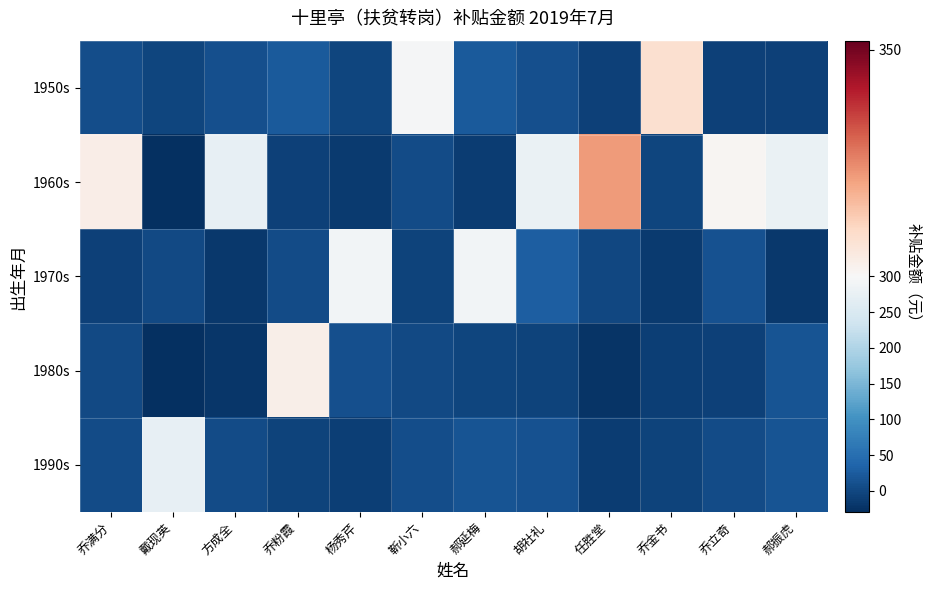

Reading left to right, list all the values displayed in this chart.

1950s: 乔满分=7.5	戴现英=-2.1	方成全=9.7	乔粉霞=22.8	杨秀芹=-3.5	靳小六=296.5	郝延梅=23.7	胡社礼=11.5	任胜堂=-7.0	乔金书=308.1	乔立奇=-7.0	郝振虎=-7.0
1960s: 乔满分=303.6	戴现英=-28.7	方成全=274.1	乔粉霞=-8.4	杨秀芹=-15.2	靳小六=4.7	郝延梅=-13.6	胡社礼=278.8	任胜堂=322.0	乔金书=-3.4	乔立奇=301.0	郝振虎=278.6
1970s: 乔满分=-8.2	戴现英=1.7	方成全=-17.3	乔粉霞=5.6	杨秀芹=291.0	靳小六=-4.4	郝延梅=291.0	胡社礼=27.8	任胜堂=-0.2	乔金书=-15.9	乔立奇=12.3	郝振虎=-18.3
1980s: 乔满分=3.1	戴现英=-29.4	方成全=-19.9	乔粉霞=303.0	杨秀芹=11.1	靳小六=2.6	郝延梅=-1.7	胡社礼=-4.5	任胜堂=-22.2	乔金书=-10.8	乔立奇=-6.9	郝振虎=15.9
1990s: 乔满分=5.2	戴现英=273.6	方成全=4.9	乔粉霞=-5.8	杨秀芹=-10.2	靳小六=9.2	郝延梅=15.5	胡社礼=14.0	任胜堂=-12.6	乔金书=-4.6	乔立奇=5.0	郝振虎=14.6